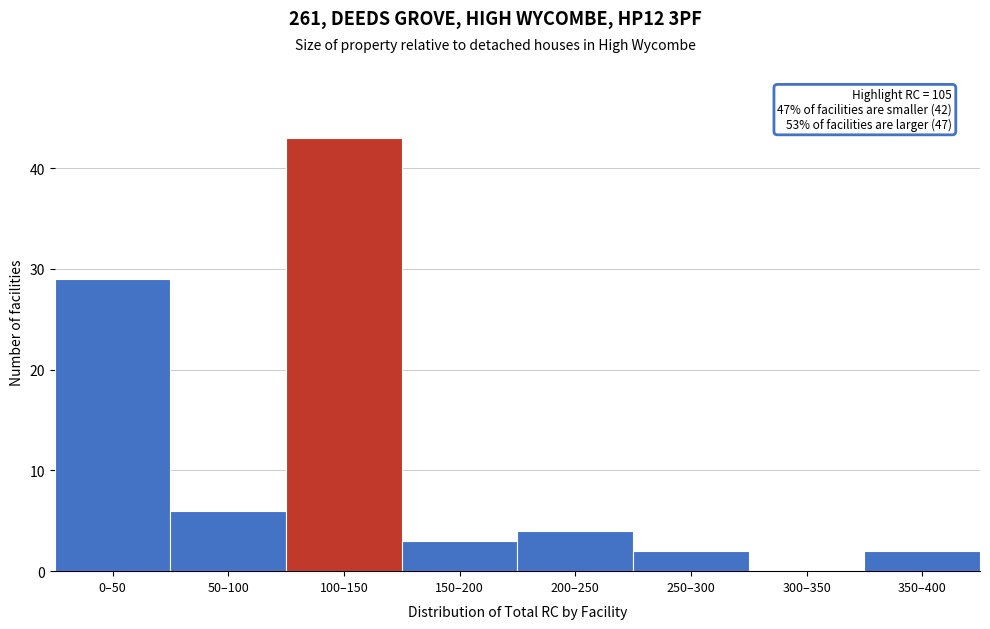

Reading left to right, extract all data points from this chart.

0–50=29	50–100=6	100–150=43	150–200=3	200–250=4	250–300=2	300–350=0	350–400=2